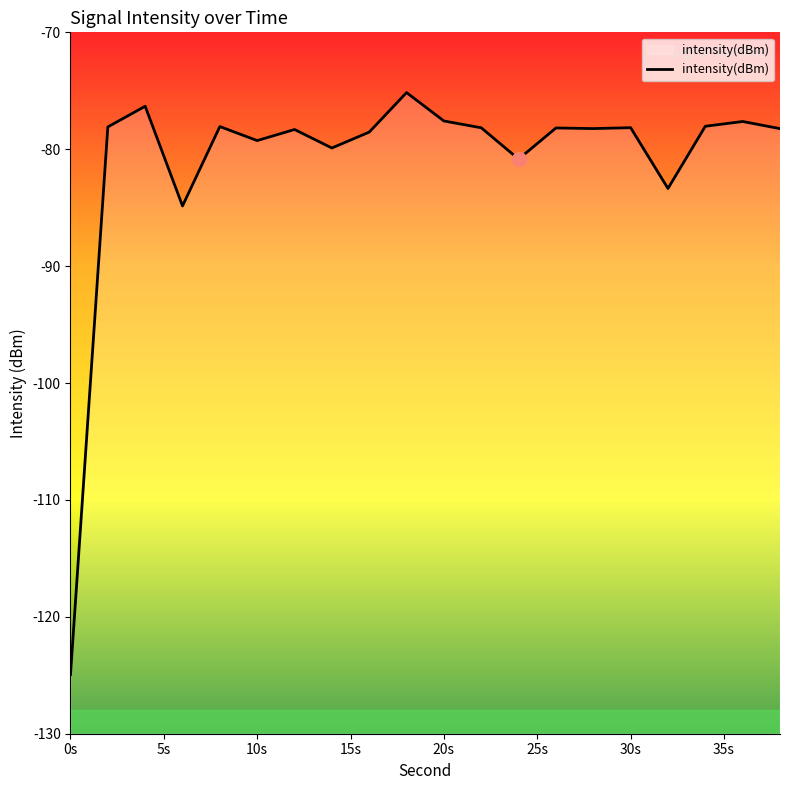

Between 30s and 0s, which is larger?

30s